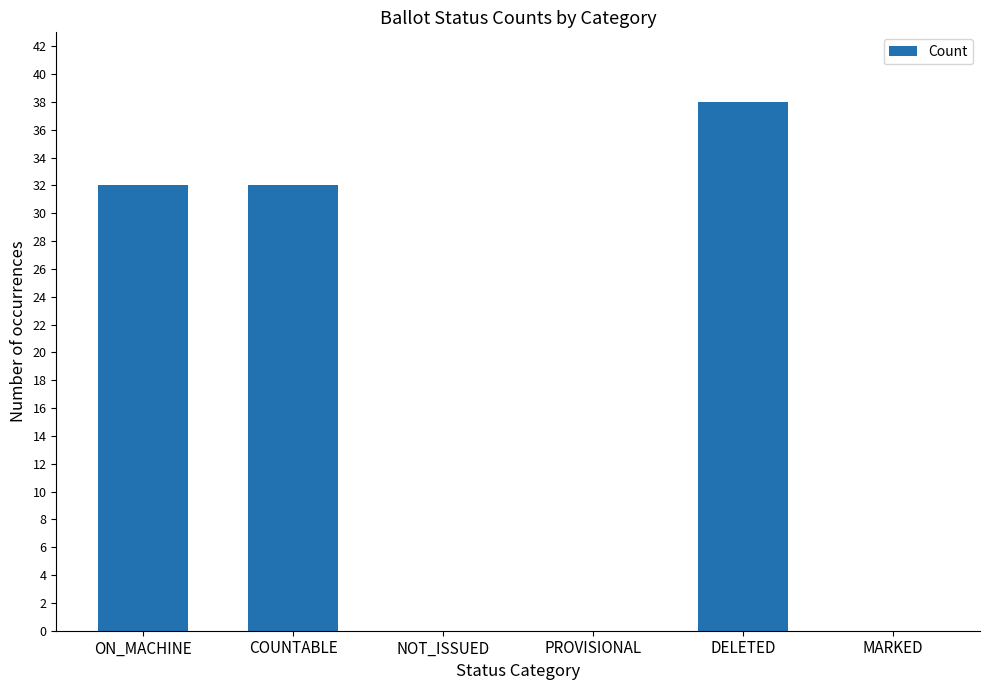

Reading right to left, transcribe all the data shown in this chart.

MARKED=0	DELETED=38	PROVISIONAL=0	NOT_ISSUED=0	COUNTABLE=32	ON_MACHINE=32